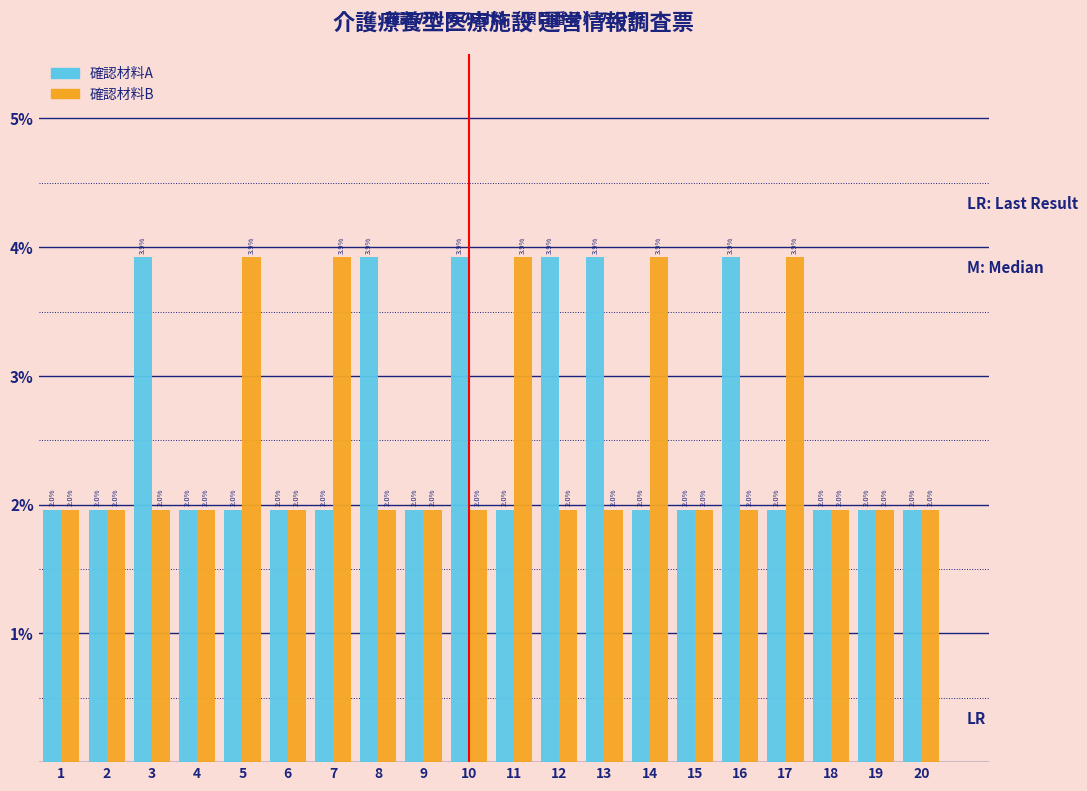

Reading right to left, list all the values displayed in this chart.

確認材料A: 20=2.0	19=2.0	18=2.0	17=2.0	16=3.9	15=2.0	14=2.0	13=3.9	12=3.9	11=2.0	10=3.9	9=2.0	8=3.9	7=2.0	6=2.0	5=2.0	4=2.0	3=3.9	2=2.0	1=2.0
確認材料B: 20=2.0	19=2.0	18=2.0	17=3.9	16=2.0	15=2.0	14=3.9	13=2.0	12=2.0	11=3.9	10=2.0	9=2.0	8=2.0	7=3.9	6=2.0	5=3.9	4=2.0	3=2.0	2=2.0	1=2.0